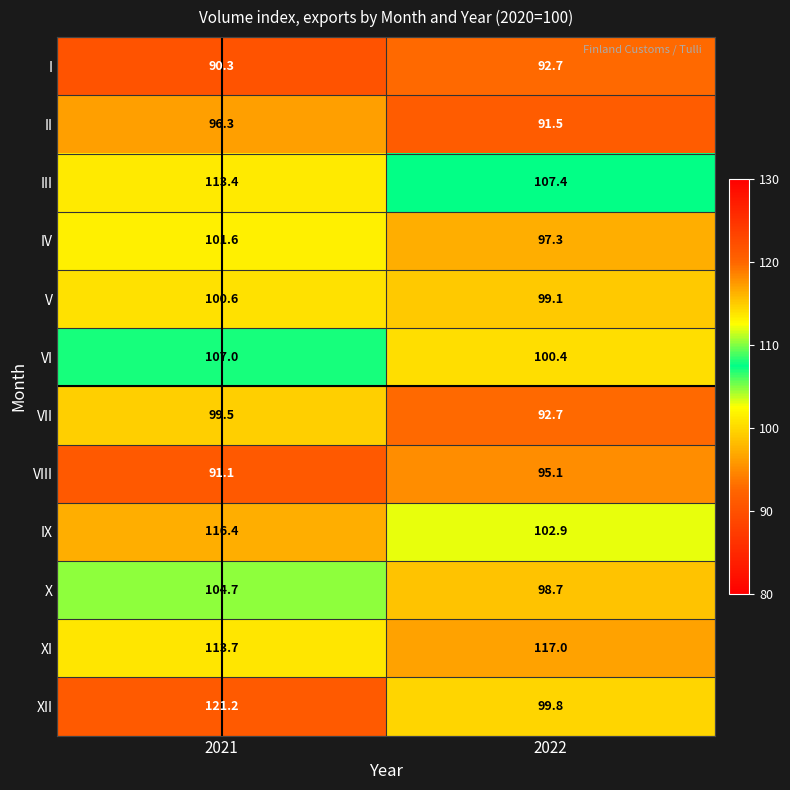

Reading right to left, transcribe all the data shown in this chart.

I: 2022=92.7	2021=90.3
II: 2022=91.5	2021=96.3
III: 2022=107.4	2021=113.4
IV: 2022=97.3	2021=101.6
V: 2022=99.1	2021=100.6
VI: 2022=100.4	2021=107.0
VII: 2022=92.7	2021=99.5
VIII: 2022=95.1	2021=91.1
IX: 2022=102.9	2021=116.4
X: 2022=98.7	2021=104.7
XI: 2022=117.0	2021=113.7
XII: 2022=99.8	2021=121.2